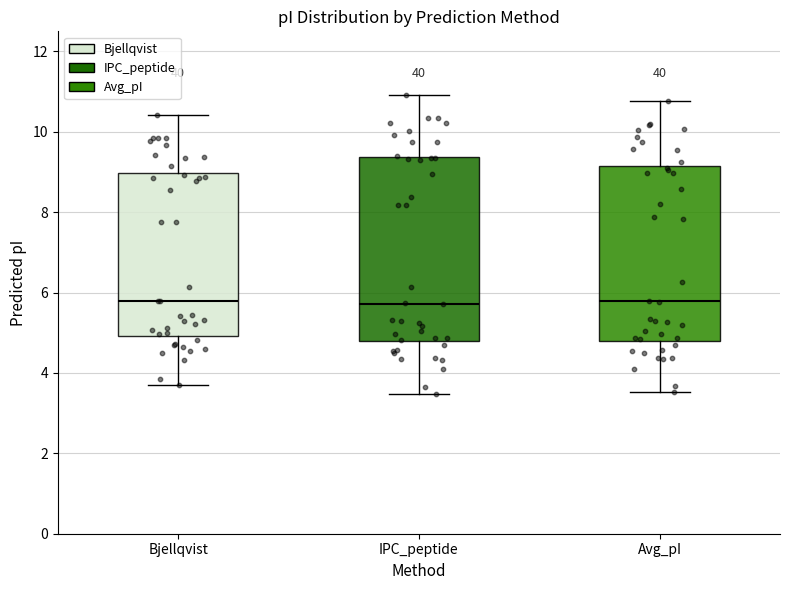

Reading left to right, transcribe this box plot: for each box, give where its median line is, the range the box spans, and where its two whiskers end, as read against the y-axis. The values are not printed on the chart, so give them approximately, as read against the axis.

Bjellqvist: median 5.8, box 5.0 to 9.0, whiskers 3.6 to 10.4
IPC_peptide: median 5.8, box 4.8 to 9.4, whiskers 3.4 to 11.0
Avg_pI: median 5.8, box 4.8 to 9.2, whiskers 3.6 to 10.8